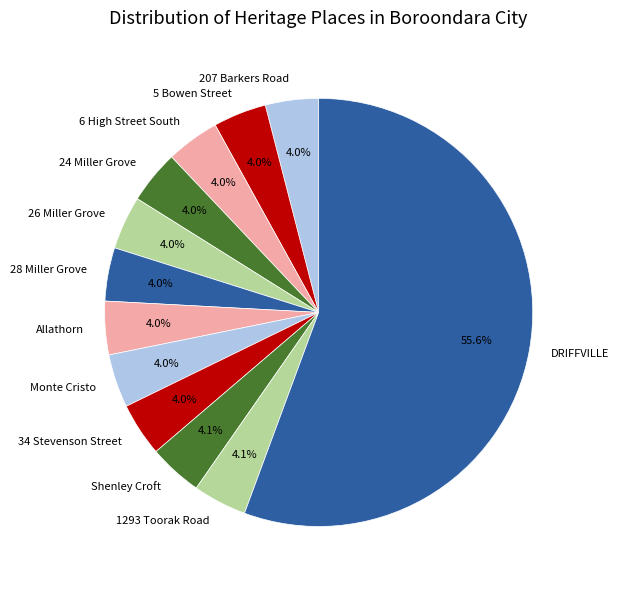

True or false: 5 Bowen Street accounts for 4% of the total.

True